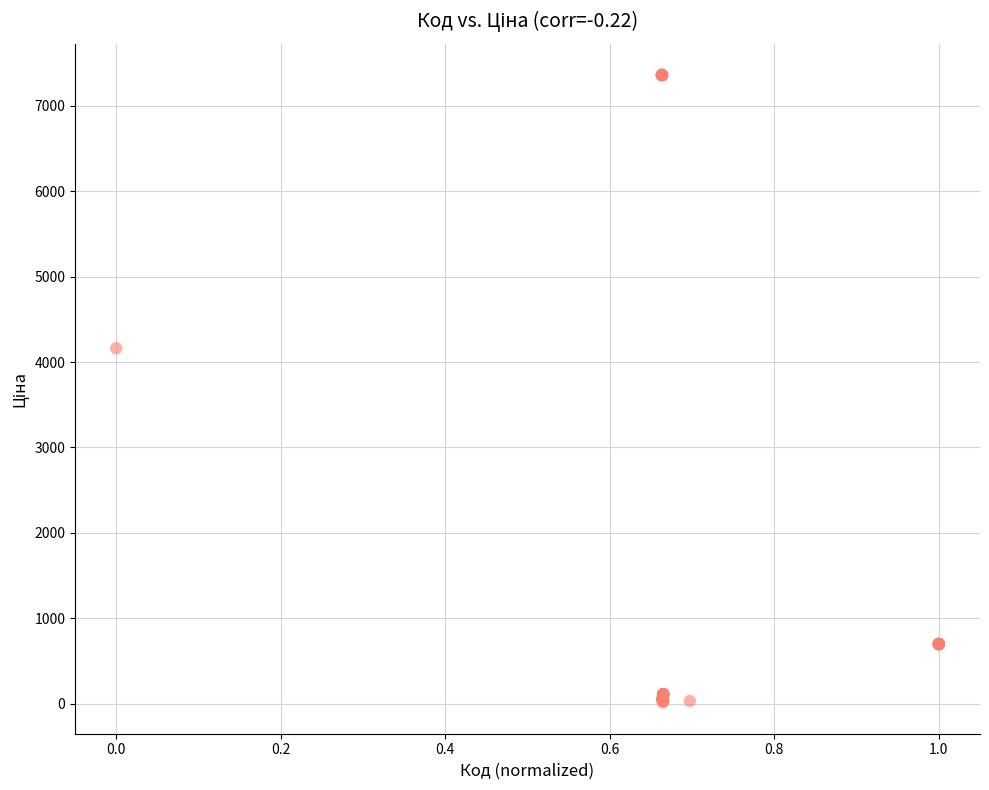

What Y value in the scatter plot is closest to 3687?

4161.8